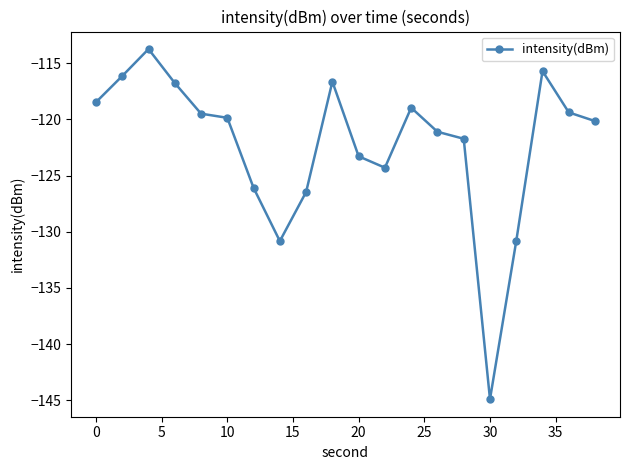

True or false: there are more than 1 points higher than both neighbors.

True